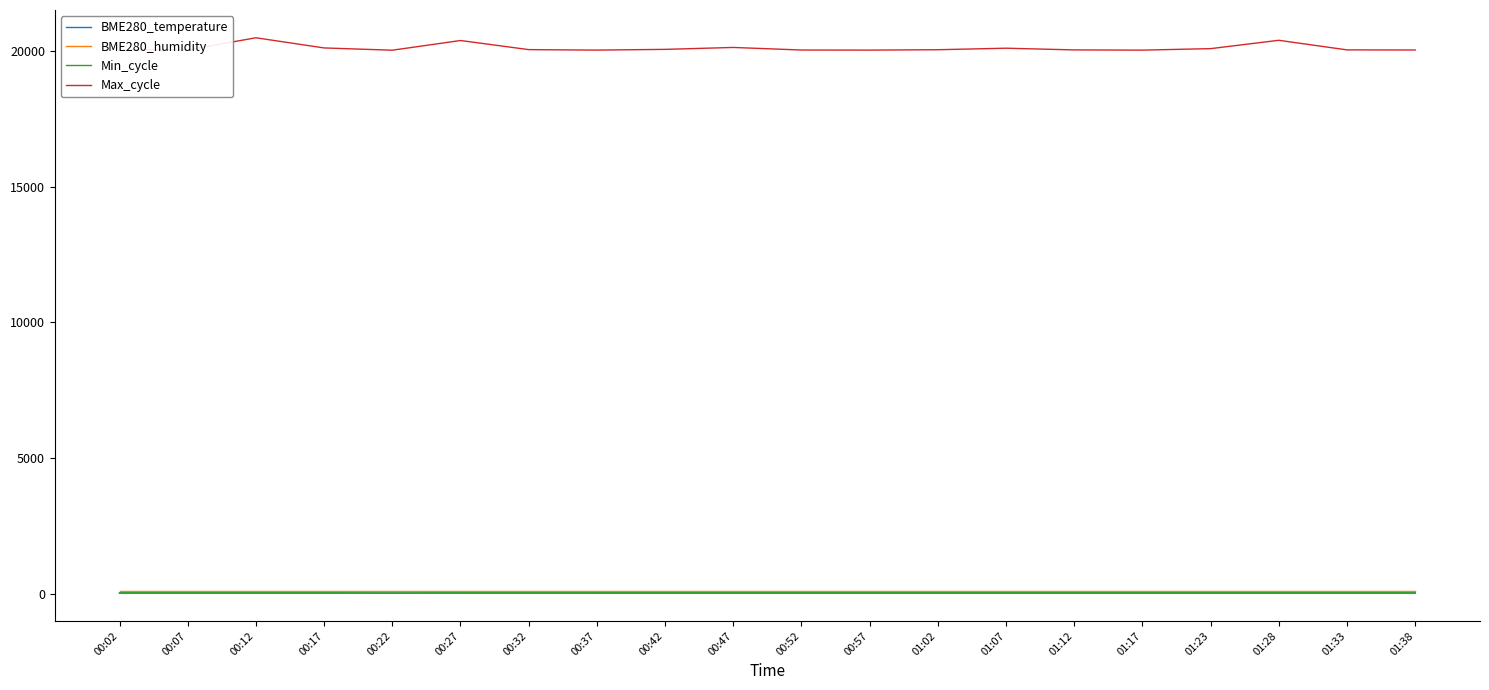

What is the highest value of the Max_cycle series?

20504.0